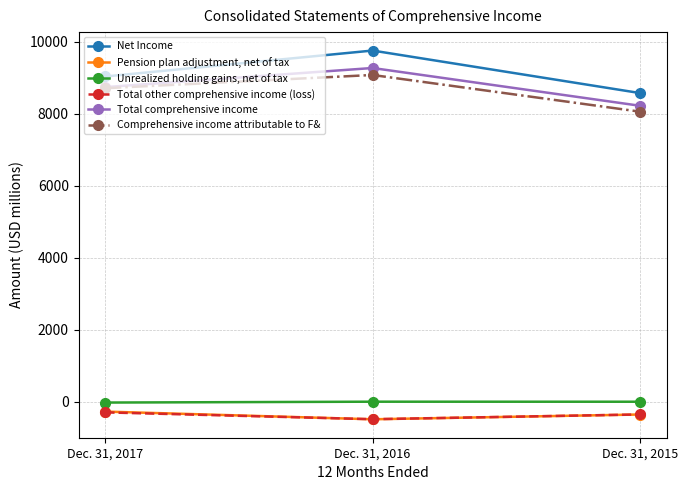

Is it true that Total other comprehensive income (loss) equals -353 at Dec. 31, 2015?

True